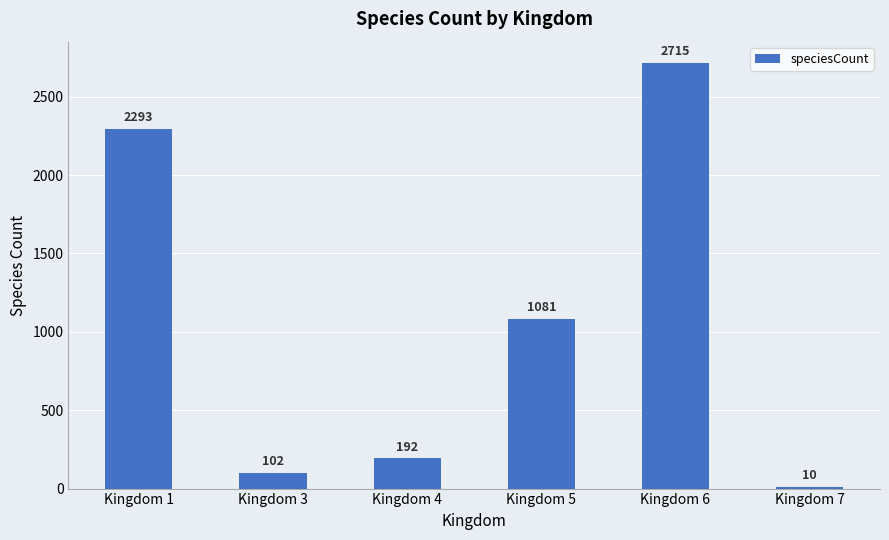

What is the maximum value shown in the chart?

2715